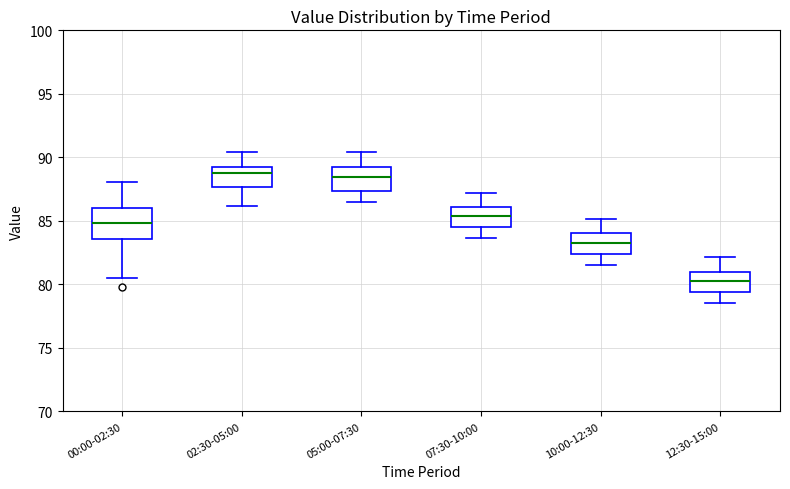

Which box is the tallest, from its lower edge to its upper edge?

00:00-02:30